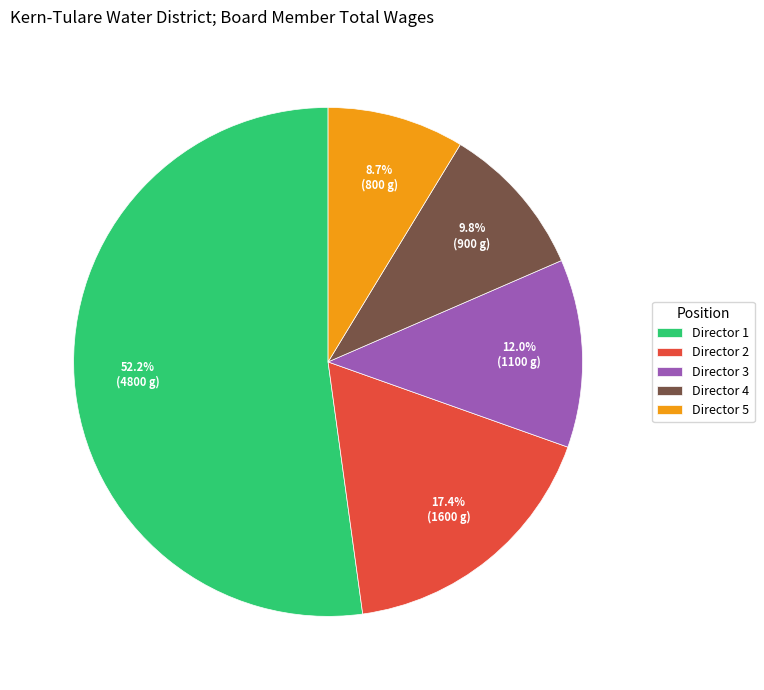

Which has a higher value, Director 3 or Director 2?

Director 2